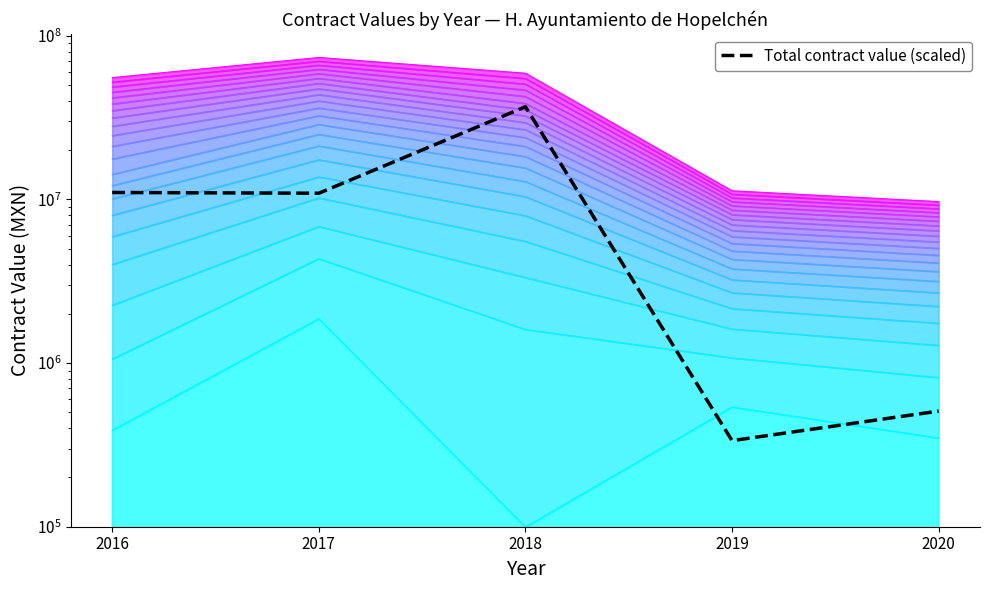

The value at 2018 is 36885230.8. True or false?

True